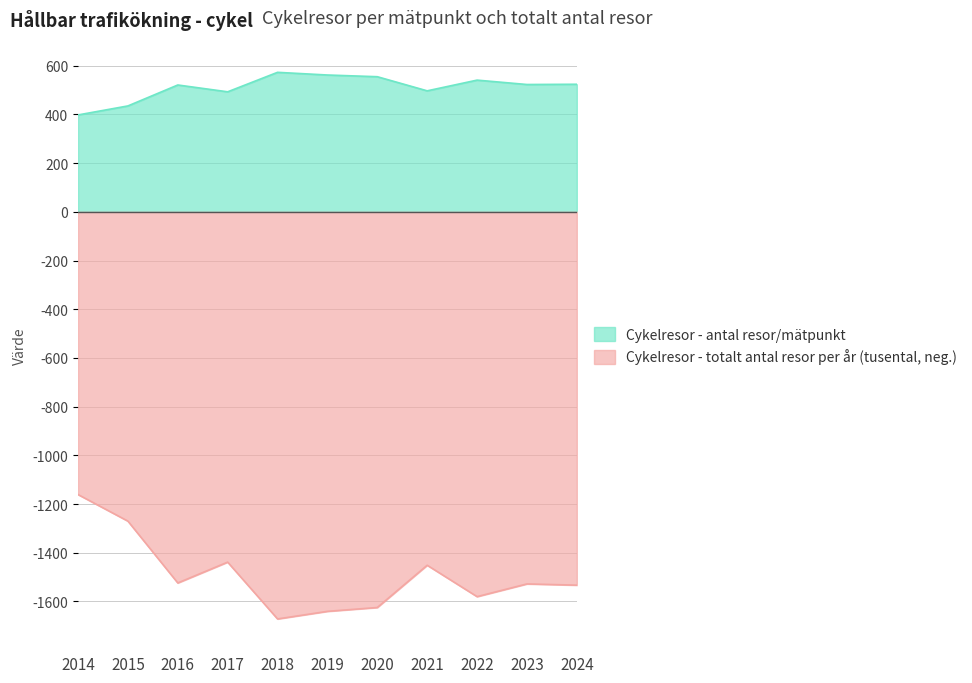

Is the value of Cykelresor - antal resor/mätpunkt at 2017 greater than the value of Cykelresor - totalt antal resor per år at 2016?

Yes